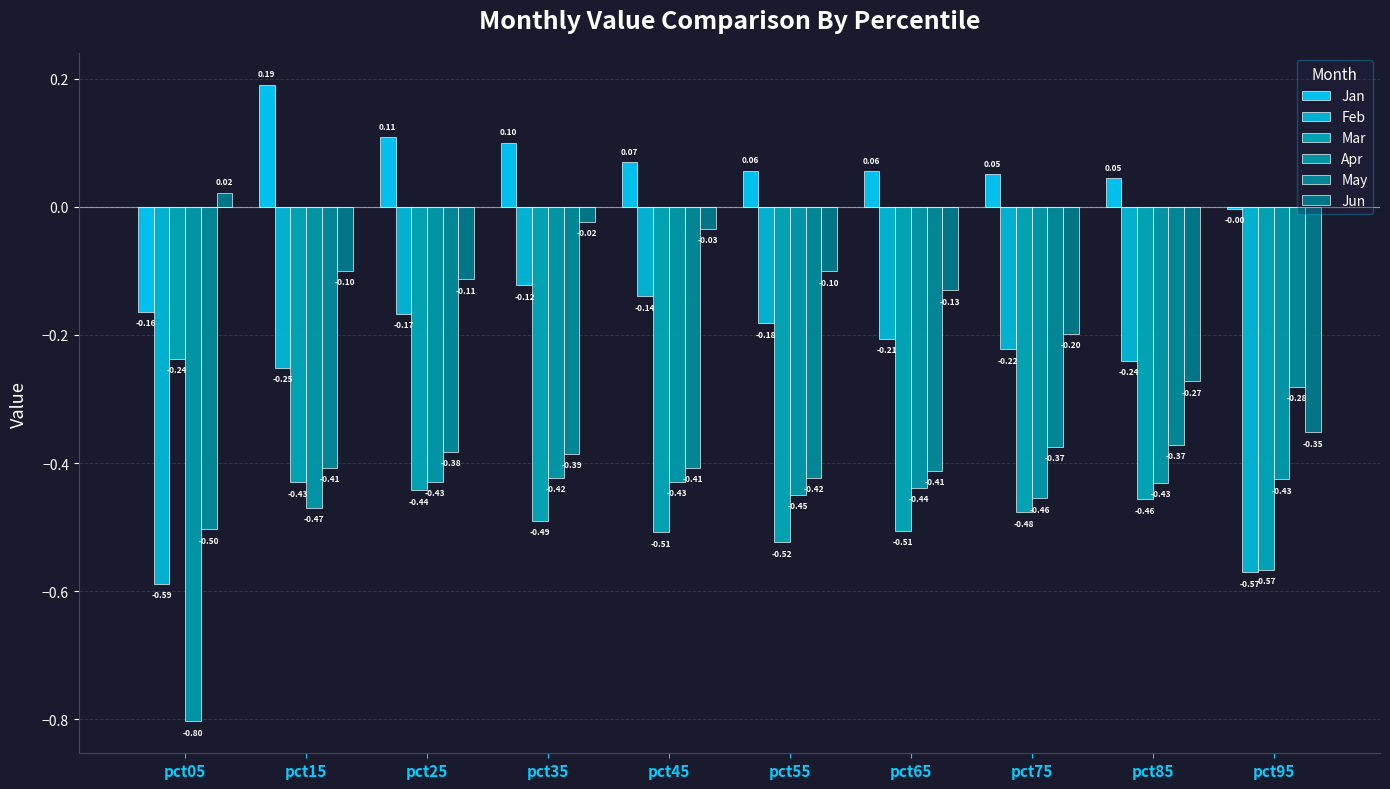

Count the number of data series in this chart.

6